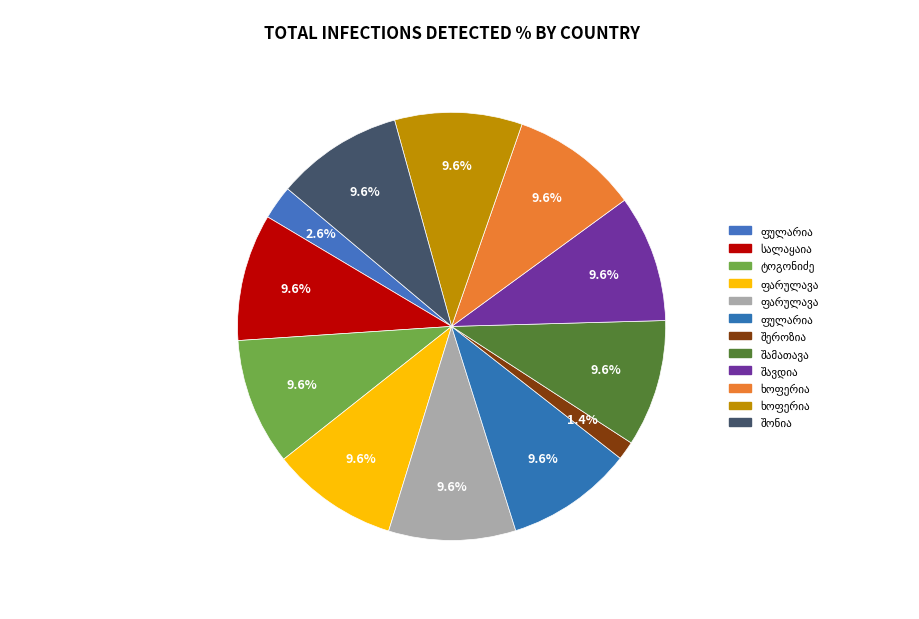

To the nearest percent, what portion does დესპინე შონია represent?

10%